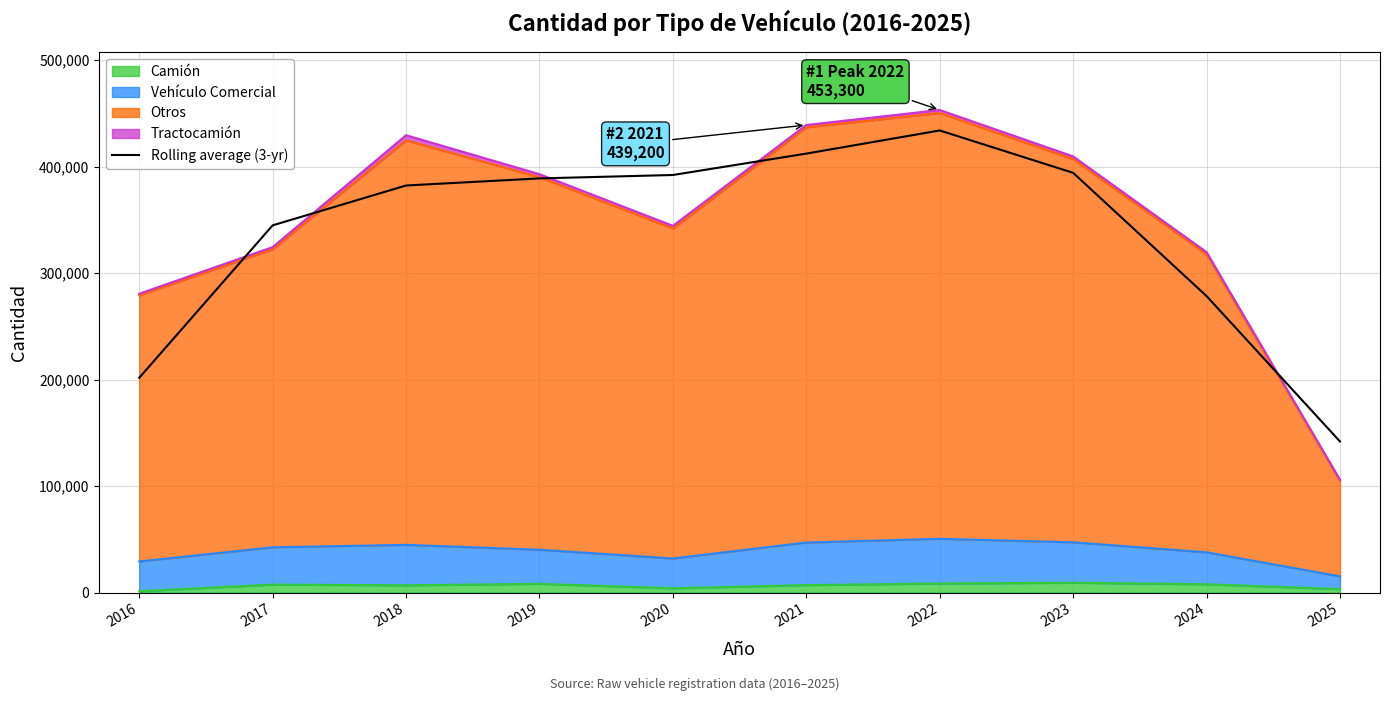

At which label is the value closest to 288000?

2024